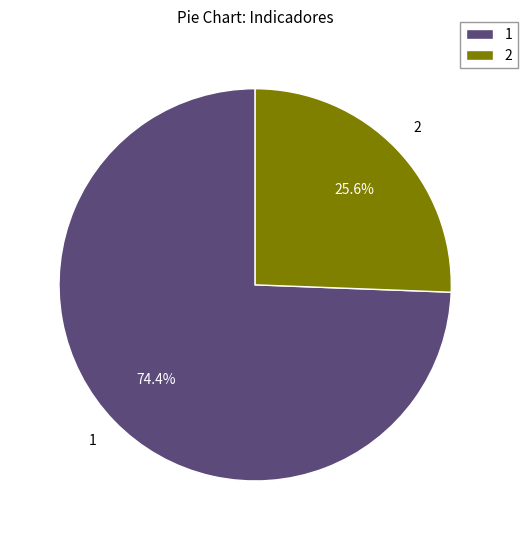

What is the smallest slice in the pie chart?

2